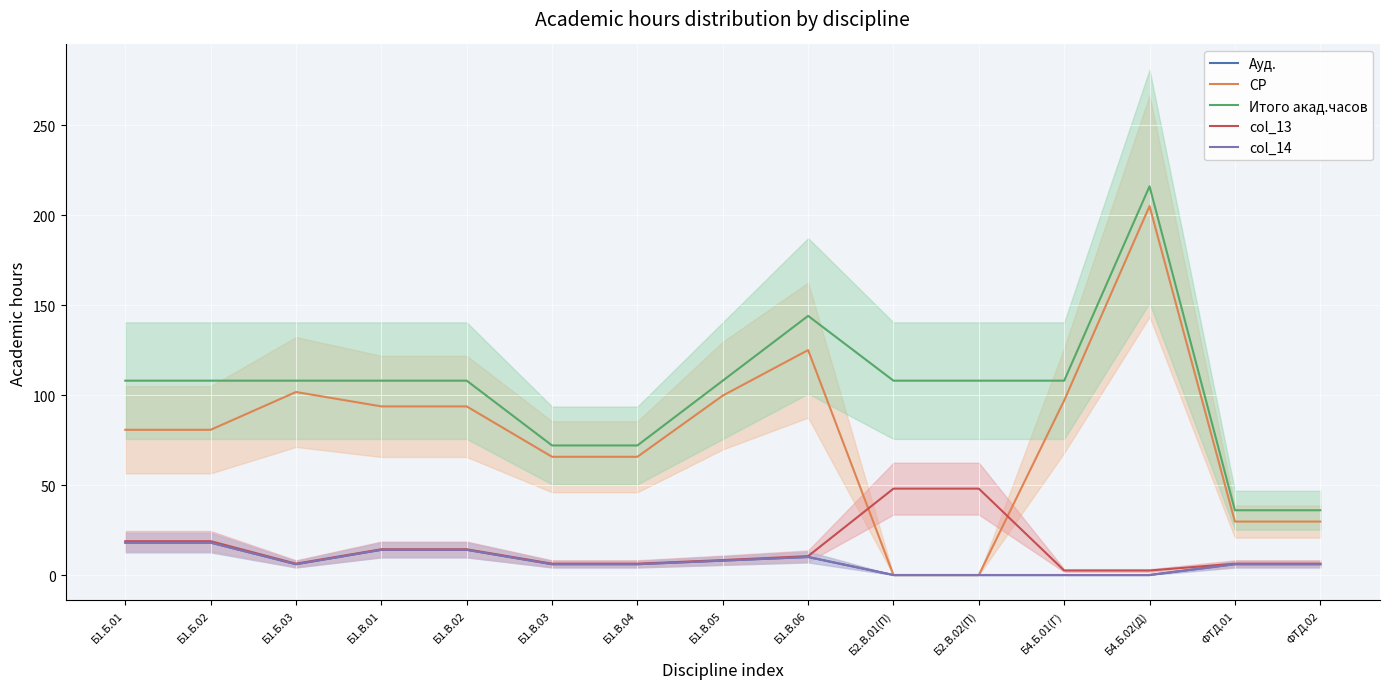

Rank the series by their maximum value, from highest to lowest.

Итого акад.часов, СР, col_13, Ауд., col_14